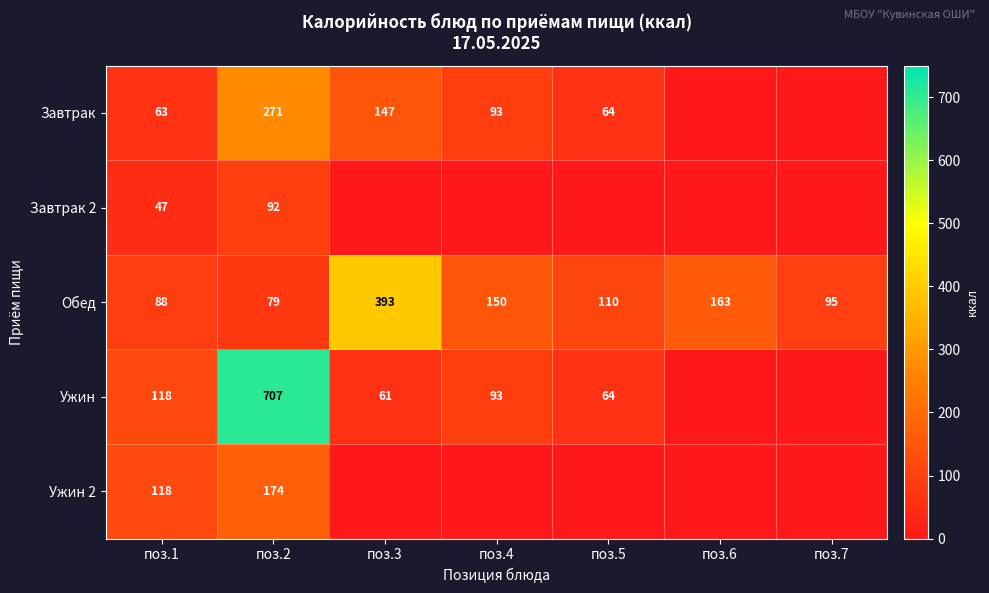

What is the difference between the highest and lowest values at поз.1?

71